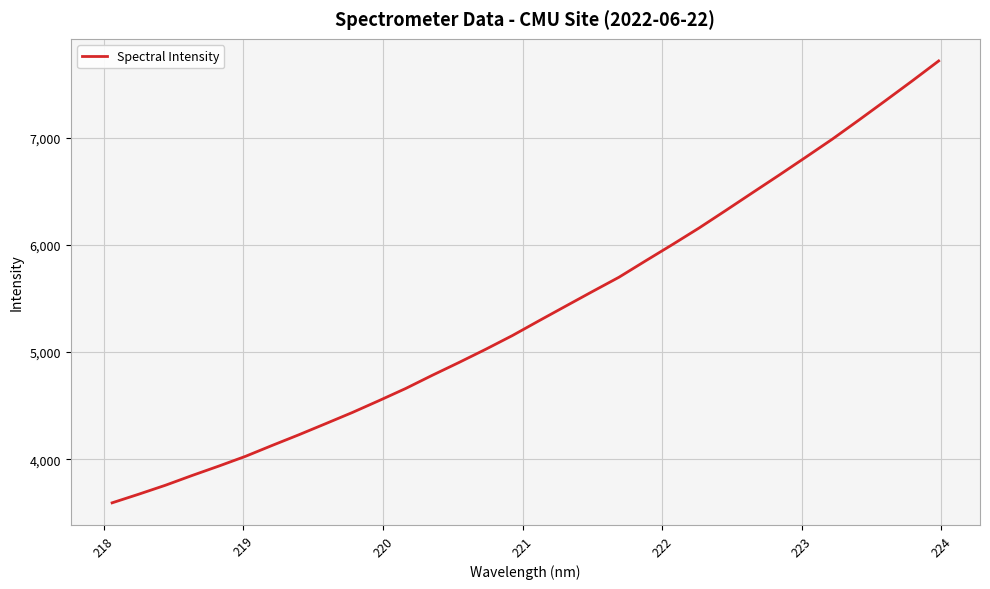

How many lines are shown in the chart?

1